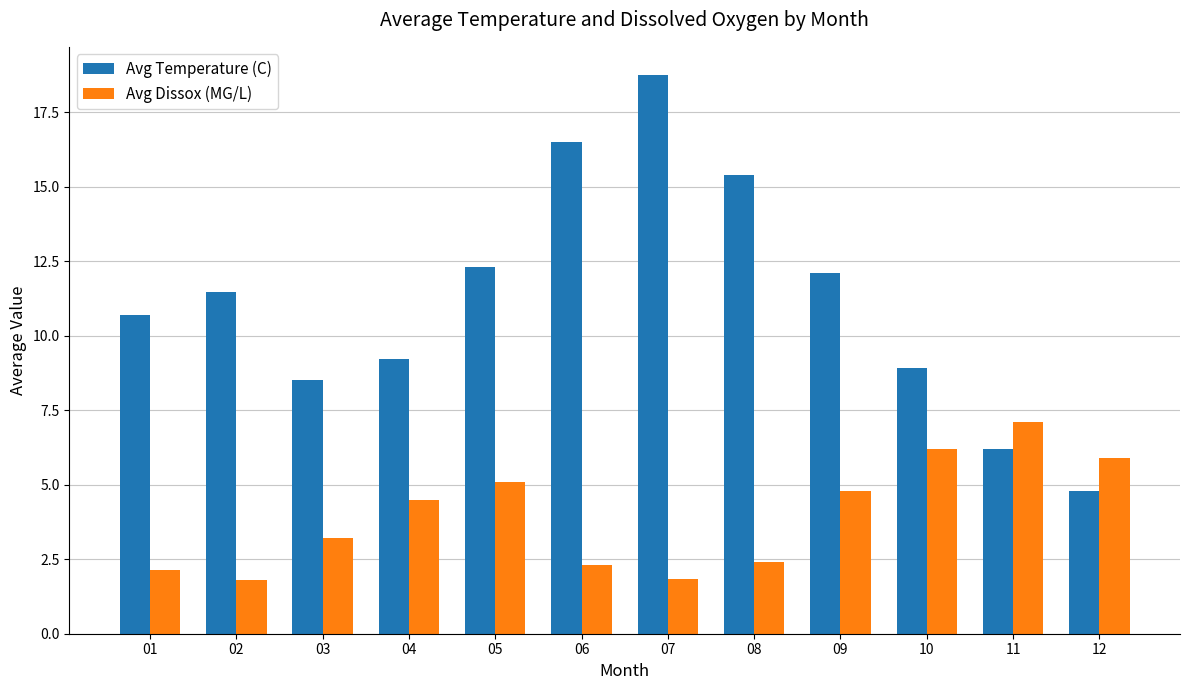

What is the total value across all series at 12?

10.7